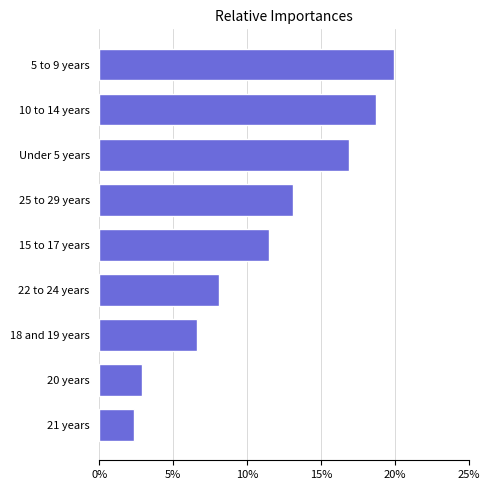

Reading bottom to top, extract all data points from this chart.

2.3	2.9	6.6	8.1	11.5	13.1	16.9	18.7	20.0